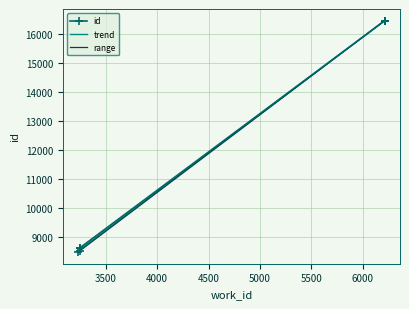

How many lines are shown in the chart?

1